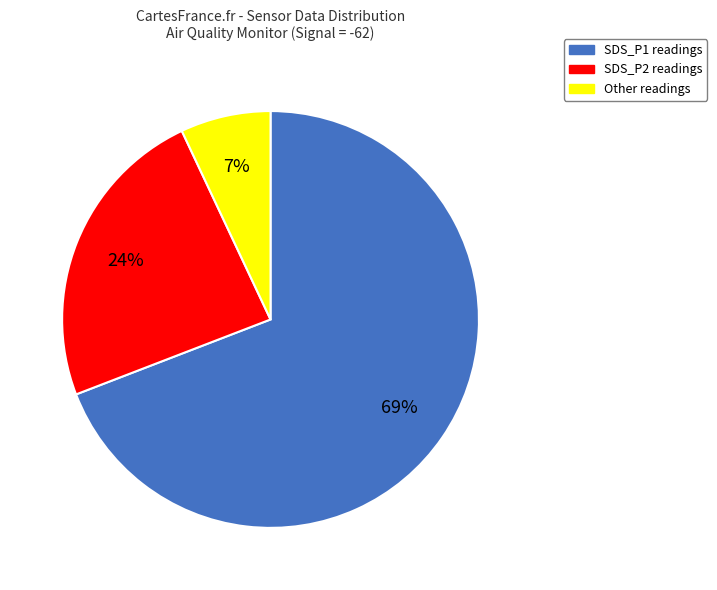

How many segments does this pie chart have?

3